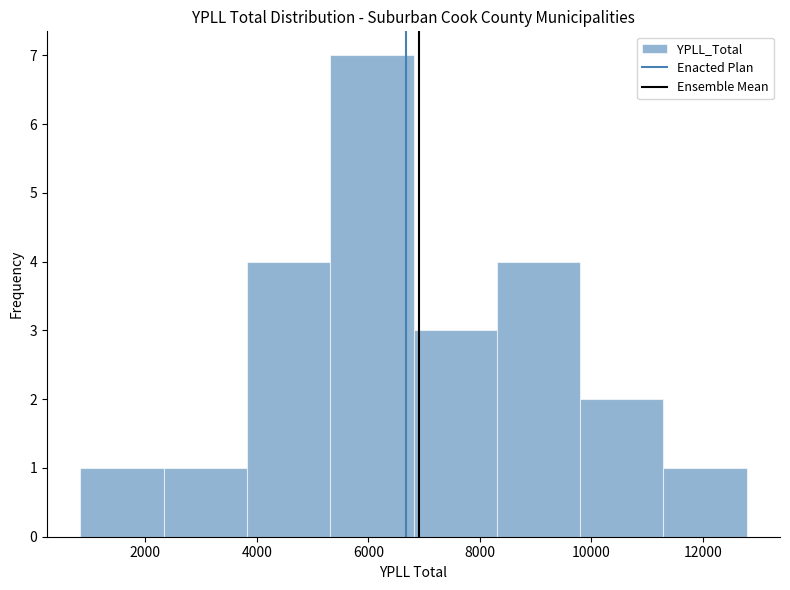

Over which range of the x-axis is the bar tallest?

5400 to 6800